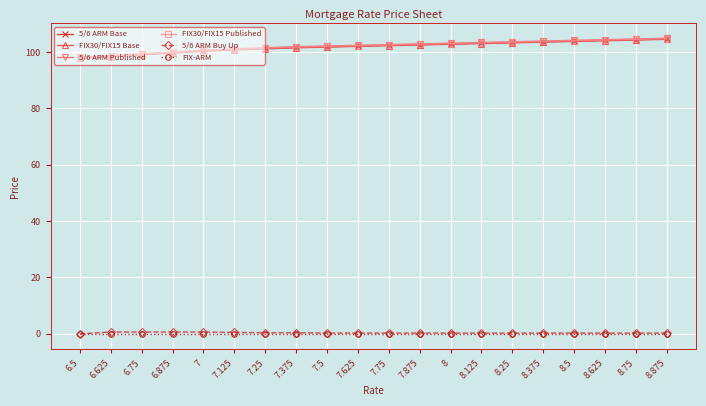

What is the label of the 13th point from the left?

8